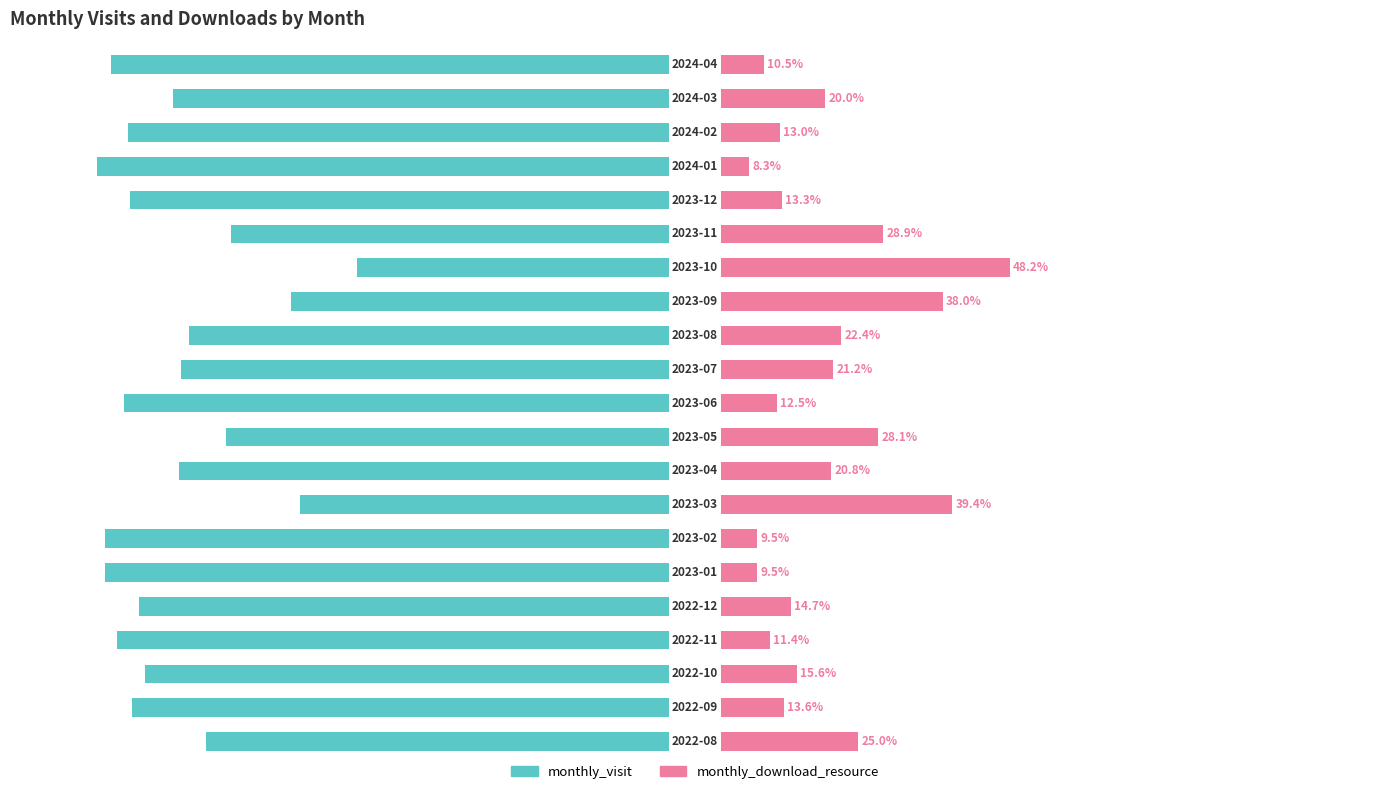

What is the value of the monthly_visit bar at the 13th from the left?

-77.6